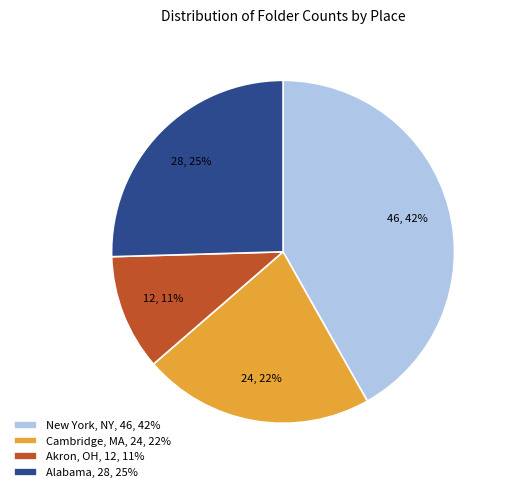

True or false: New York, NY, 46, 42% accounts for 48% of the total.

False